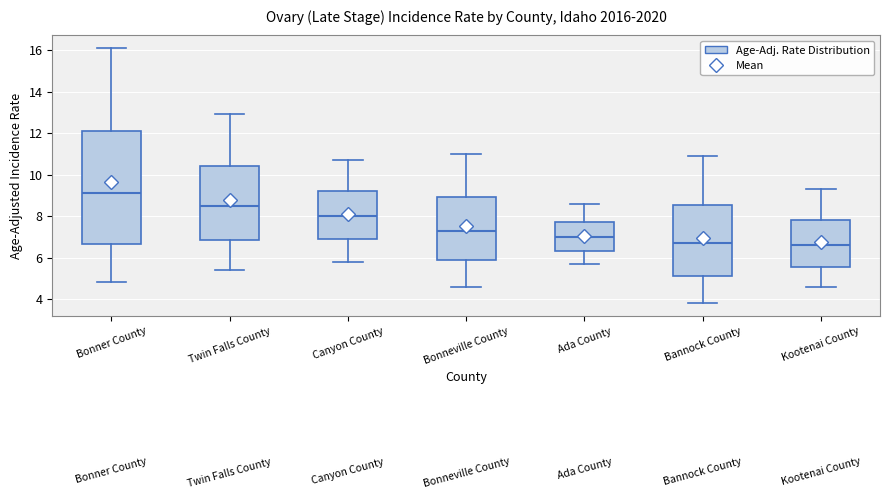

Reading left to right, read every box against the y-axis: the position of its median line, the range the box covers, and the ends of its whiskers. The values are not printed on the chart, so give them approximately, as read against the axis.

Bonner County: median 9.2, box 6.6 to 12.0, whiskers 4.8 to 16.2
Twin Falls County: median 8.6, box 6.8 to 10.4, whiskers 5.4 to 13.0
Canyon County: median 8.0, box 6.8 to 9.2, whiskers 5.8 to 10.8
Bonneville County: median 7.4, box 5.8 to 9.0, whiskers 4.6 to 11.0
Ada County: median 7.0, box 6.4 to 7.8, whiskers 5.8 to 8.6
Bannock County: median 6.8, box 5.2 to 8.6, whiskers 3.8 to 11.0
Kootenai County: median 6.6, box 5.6 to 7.8, whiskers 4.6 to 9.4